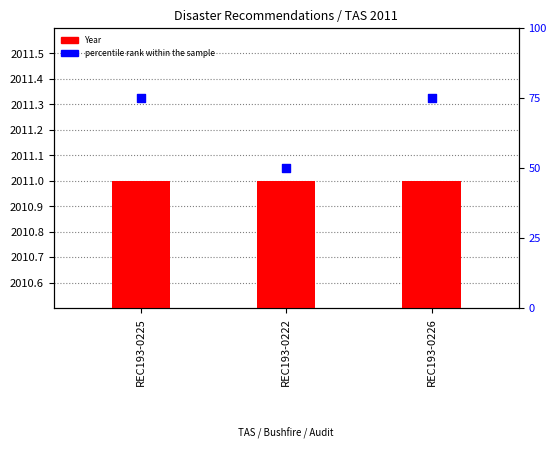

At how many categories does at least one series exceed 552?

3